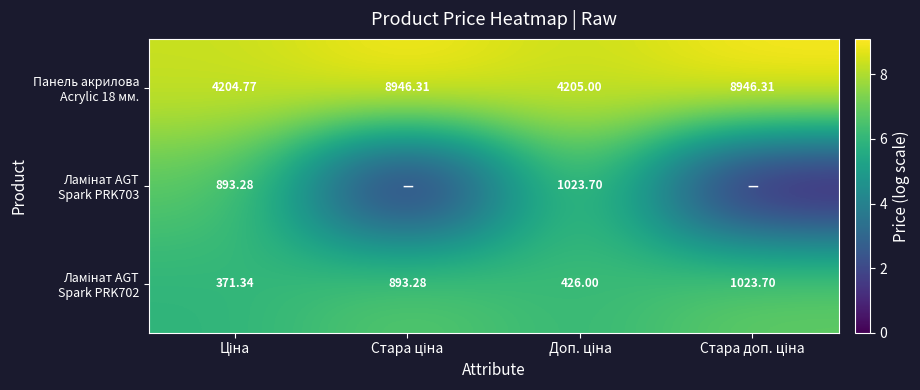

At Стара доп. ціна, list the series in order from largest to smallest.

Панель акрилова Acrylic 18 мм., Ламінат AGT Spark PRK702, Ламінат AGT Spark PRK703